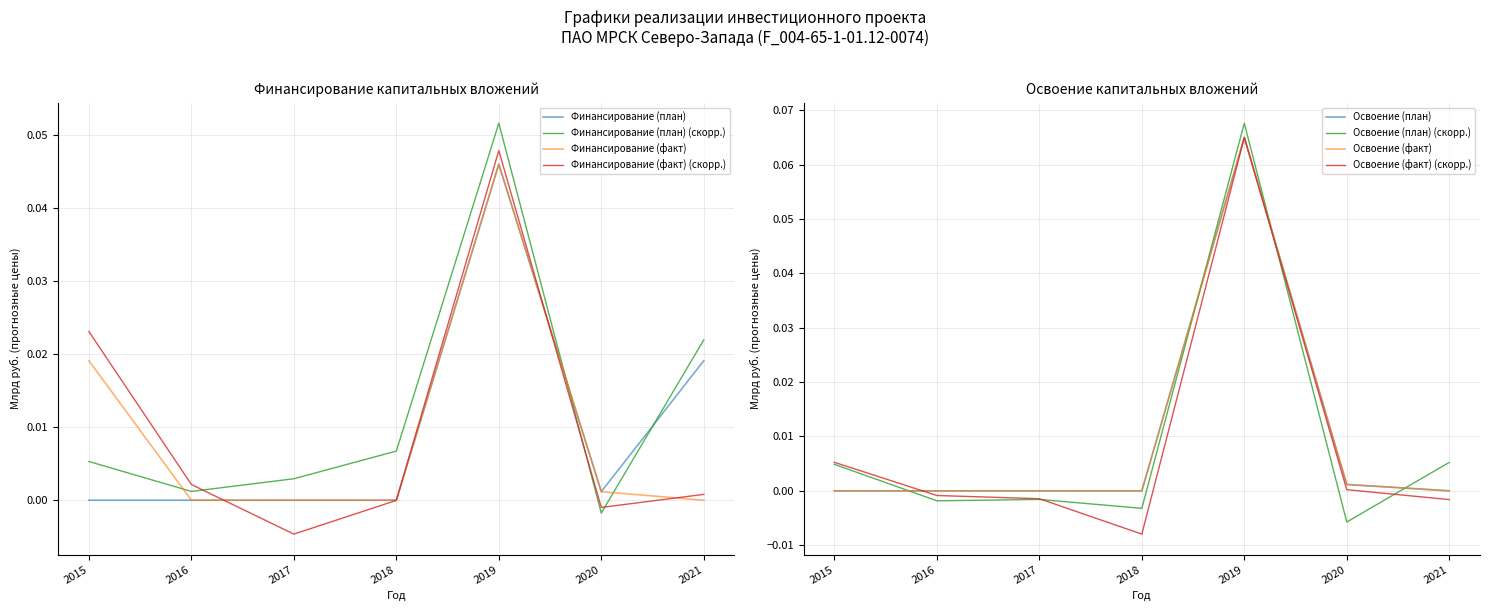

True or false: Финансирование (факт) has more than 0 interior local peaks.

True